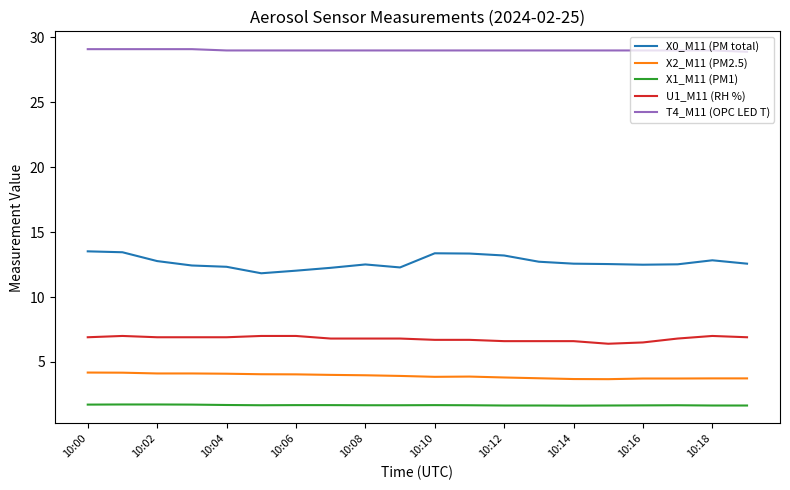

True or false: X1_M11 (PM1) and X0_M11 (PM total) intersect in this chart.

False